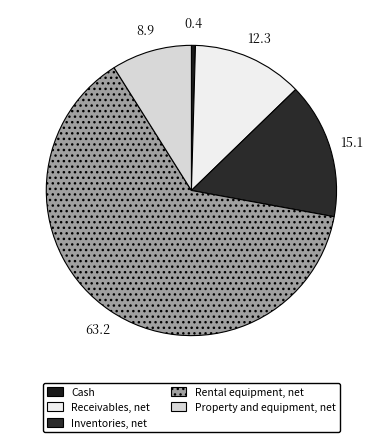

The Inventories, net slice represents 30% of the pie. True or false?

False